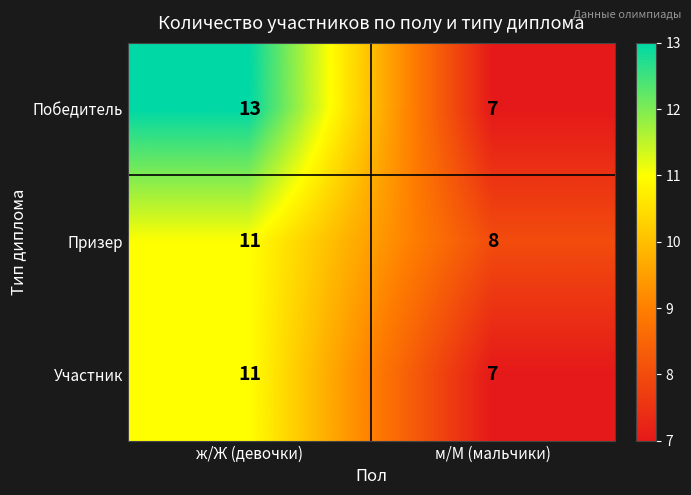

What is the lowest value of the Участник series?

7